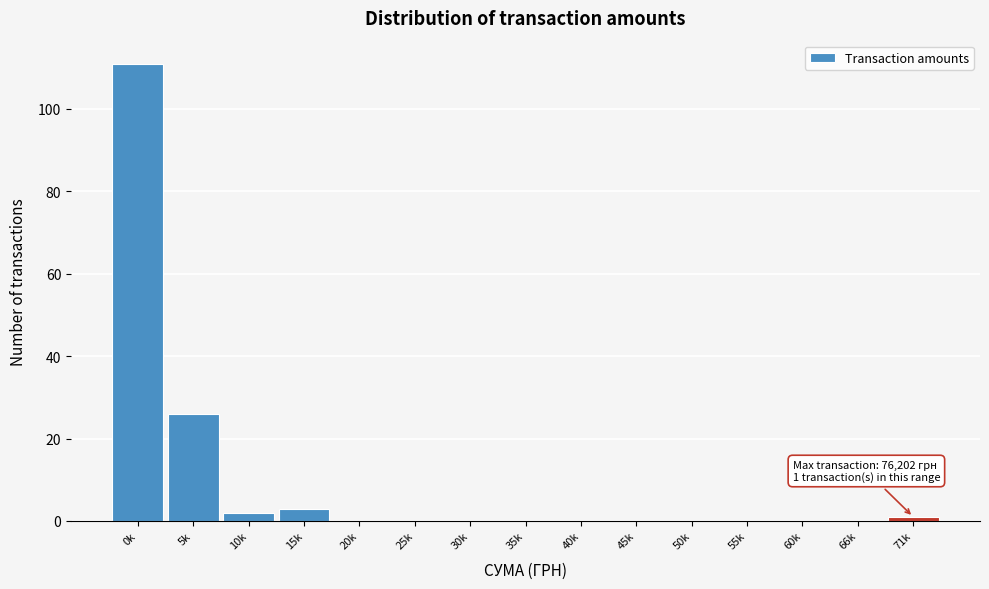

Reading right to left, extract all data points from this chart.

71k=1	66k=0	60k=0	55k=0	50k=0	45k=0	40k=0	35k=0	30k=0	25k=0	20k=0	15k=3	10k=2	5k=26	0k=111